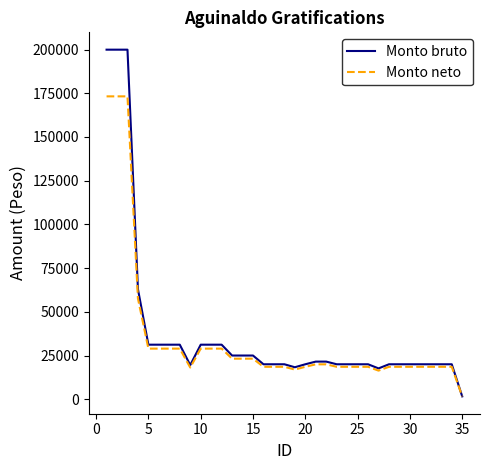

Which series has the widest spread of values?

Monto bruto